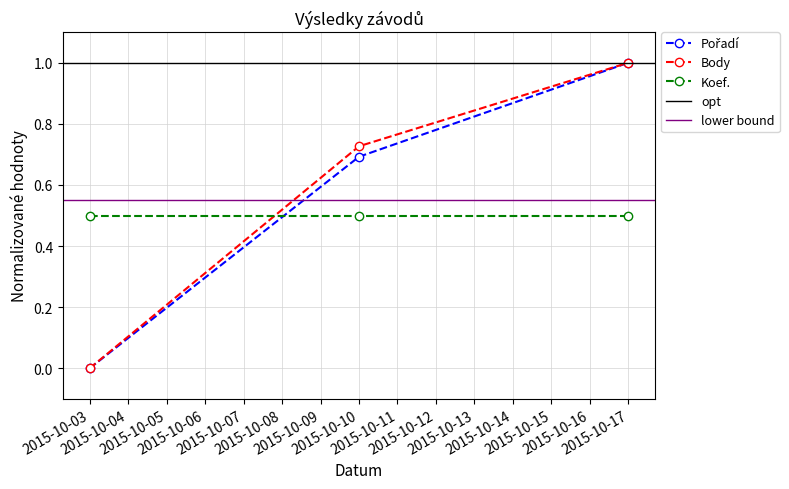

What is the highest value of the Body series?

1.0